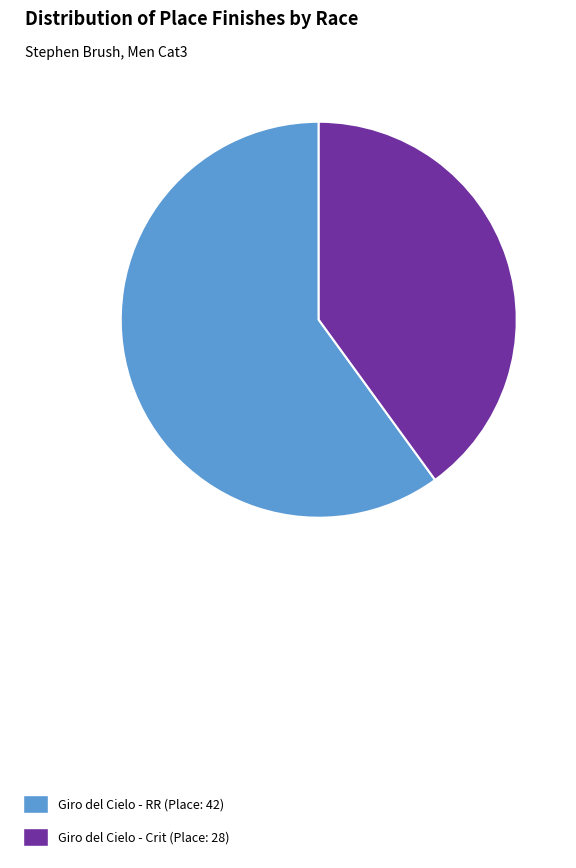

How many segments does this pie chart have?

2